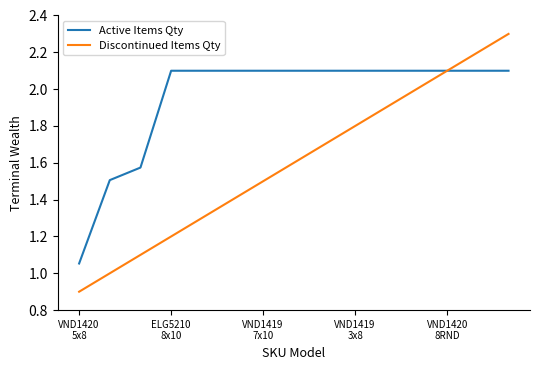

List the series in order of their overall mean, lowest first.

Discontinued Items Qty, Active Items Qty